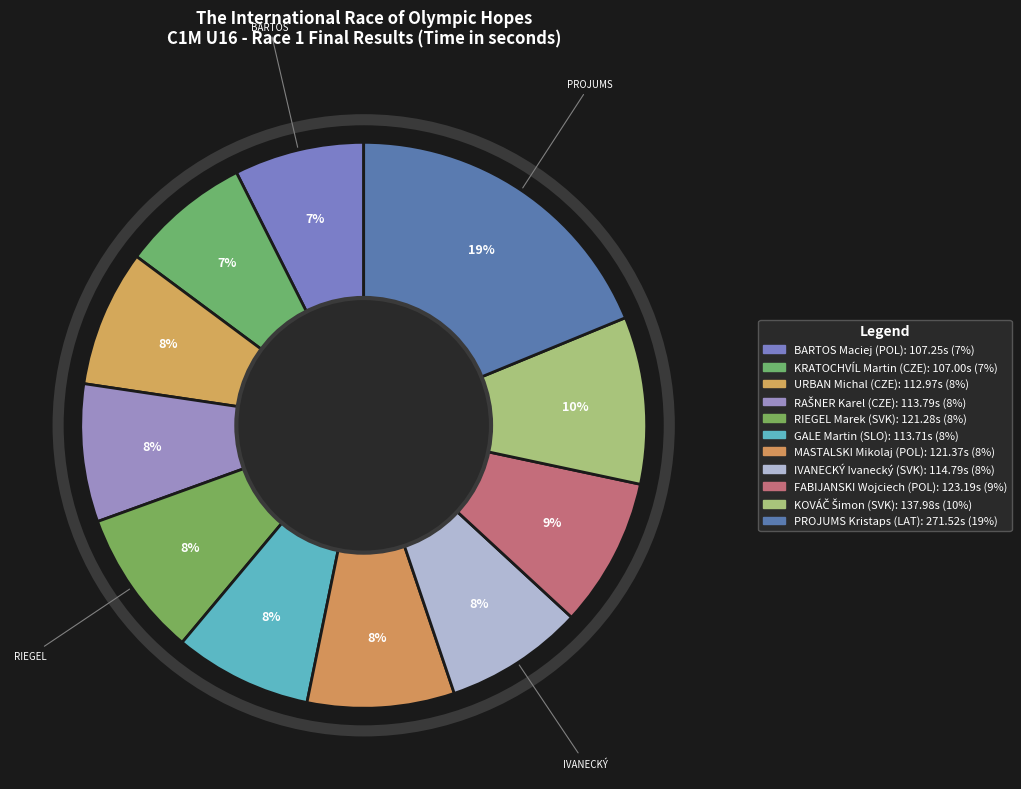

Which slice is the smallest?

KRATOCHVÍL Martin (CZE)